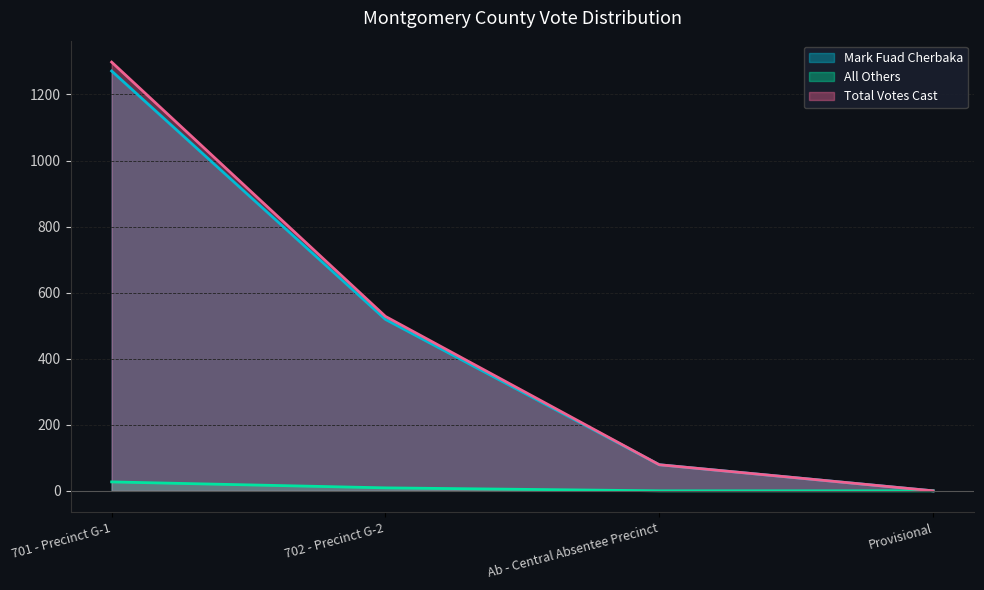

Reading left to right, what are all the values shown in this chart?

Mark Fuad Cherbaka: 1271	519	79	0
All Others: 27	9	0	0
Total Votes Cast: 1298	528	79	0